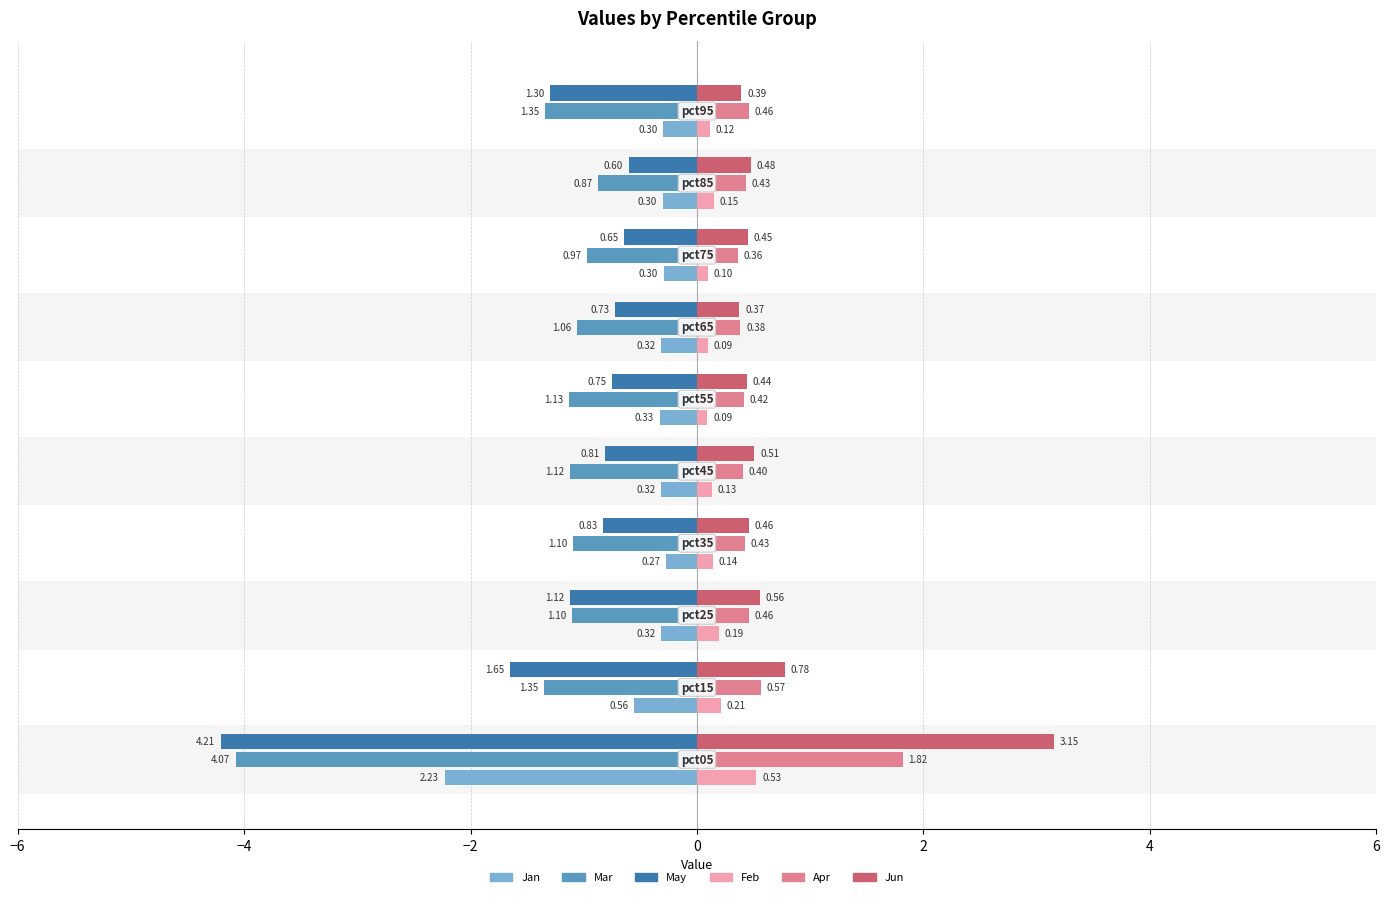

What is the average value of the Feb series?

0.2